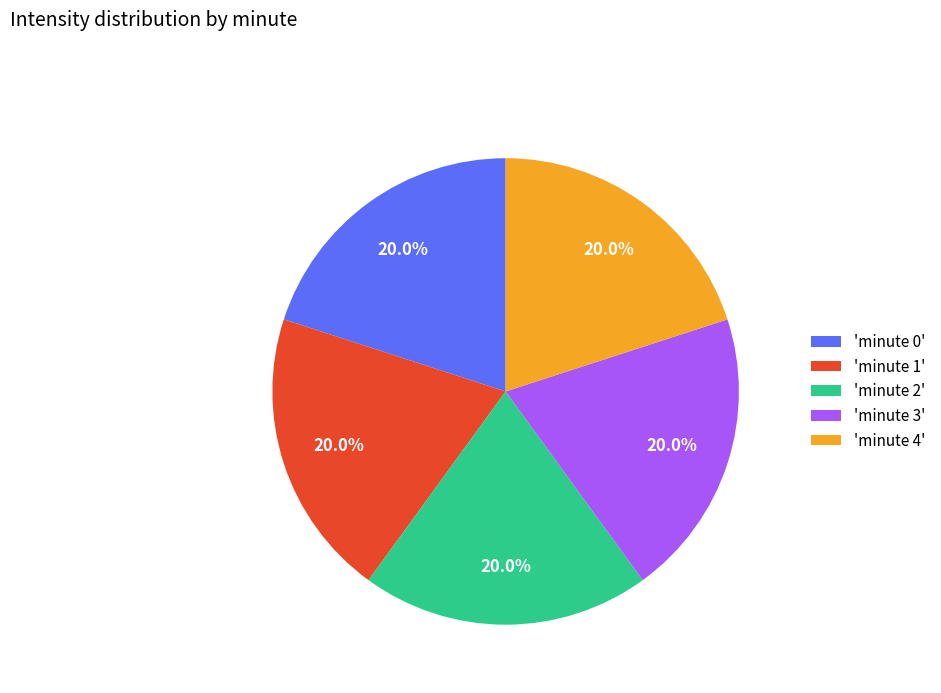

What is the ratio of the value at 'minute 4' to the value at 'minute 0'?

1.0